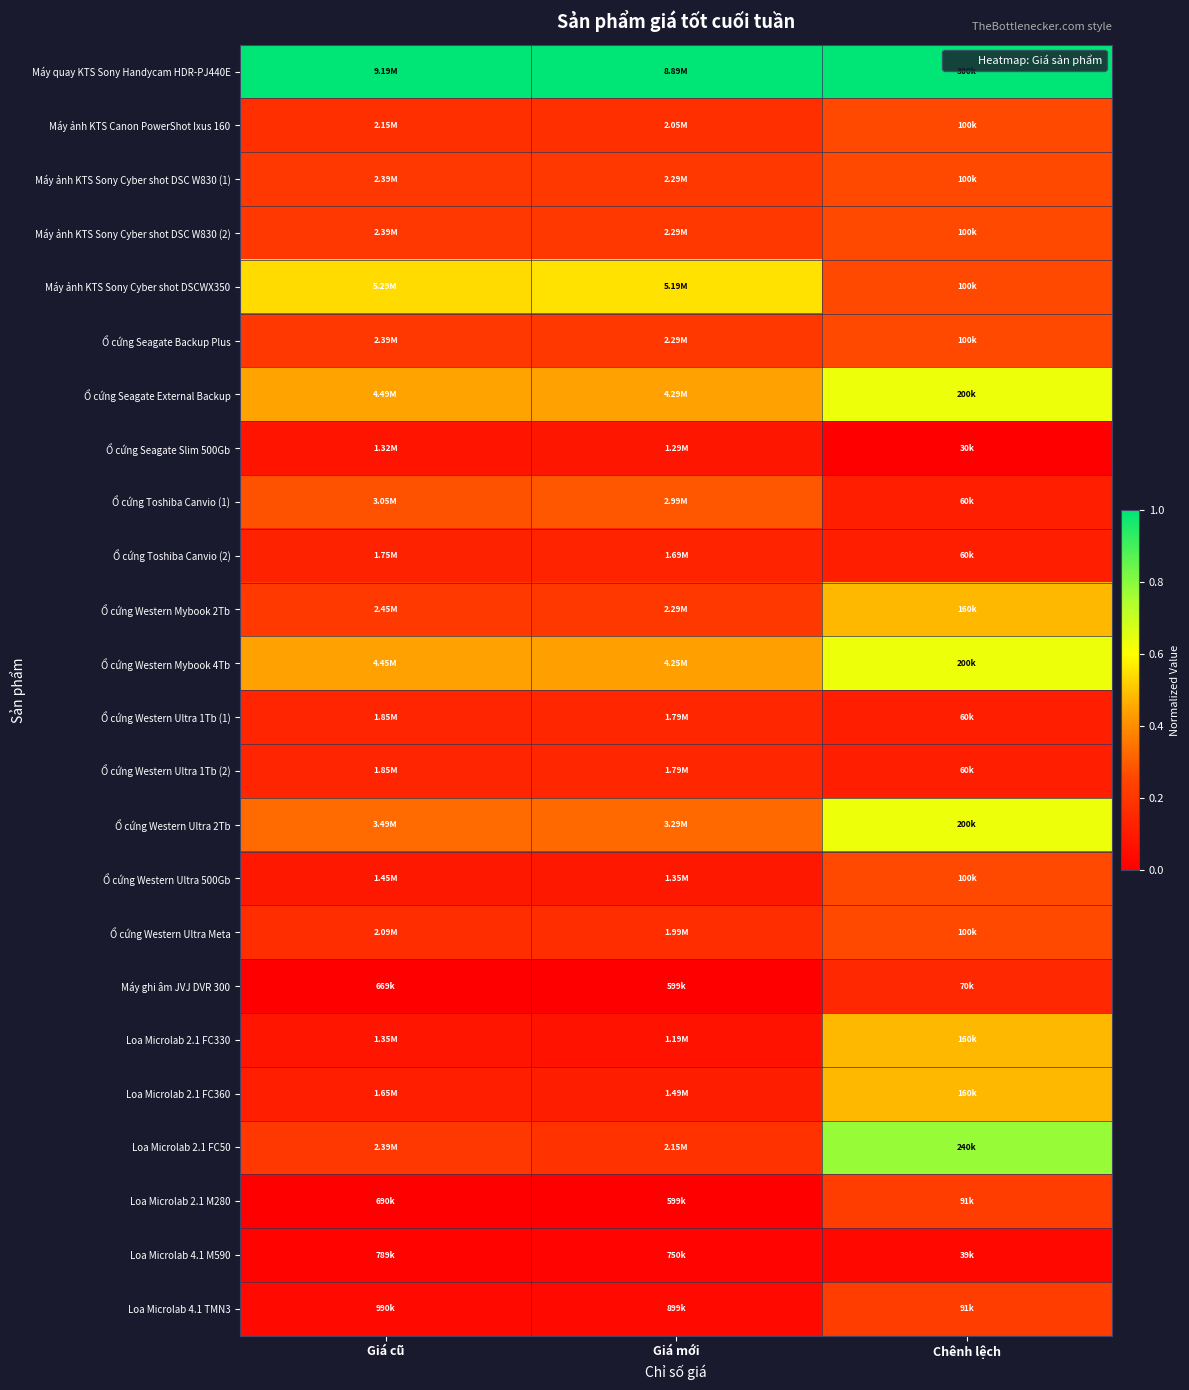

Reading left to right, what are all the values shown in this chart?

Máy quay KTS Sony Handycam HDR-PJ440E: Giá cũ=1.0	Giá mới=1.0	Chênh lệch=1.0
Máy ảnh KTS Canon PowerShot Ixus 160: Giá cũ=0.2	Giá mới=0.2	Chênh lệch=0.3
Máy ảnh KTS Sony Cyber shot DSC W830 (1): Giá cũ=0.2	Giá mới=0.2	Chênh lệch=0.3
Máy ảnh KTS Sony Cyber shot DSC W830 (2): Giá cũ=0.2	Giá mới=0.2	Chênh lệch=0.3
Máy ảnh KTS Sony Cyber shot DSCWX350: Giá cũ=0.5	Giá mới=0.6	Chênh lệch=0.3
Ổ cứng Seagate Backup Plus: Giá cũ=0.2	Giá mới=0.2	Chênh lệch=0.3
Ổ cứng Seagate External Backup: Giá cũ=0.4	Giá mới=0.4	Chênh lệch=0.6
Ổ cứng Seagate Slim 500Gb: Giá cũ=0.1	Giá mới=0.1	Chênh lệch=0.0
Ổ cứng Toshiba Canvio (1): Giá cũ=0.3	Giá mới=0.3	Chênh lệch=0.1
Ổ cứng Toshiba Canvio (2): Giá cũ=0.1	Giá mới=0.1	Chênh lệch=0.1
Ổ cứng Western Mybook 2Tb: Giá cũ=0.2	Giá mới=0.2	Chênh lệch=0.5
Ổ cứng Western Mybook 4Tb: Giá cũ=0.4	Giá mới=0.4	Chênh lệch=0.6
Ổ cứng Western Ultra 1Tb (1): Giá cũ=0.1	Giá mới=0.1	Chênh lệch=0.1
Ổ cứng Western Ultra 1Tb (2): Giá cũ=0.1	Giá mới=0.1	Chênh lệch=0.1
Ổ cứng Western Ultra 2Tb: Giá cũ=0.3	Giá mới=0.3	Chênh lệch=0.6
Ổ cứng Western Ultra 500Gb: Giá cũ=0.1	Giá mới=0.1	Chênh lệch=0.3
Ổ cứng Western Ultra Meta: Giá cũ=0.2	Giá mới=0.2	Chênh lệch=0.3
Máy ghi âm JVJ DVR 300: Giá cũ=0.0	Giá mới=0.0	Chênh lệch=0.1
Loa Microlab 2.1 FC330: Giá cũ=0.1	Giá mới=0.1	Chênh lệch=0.5
Loa Microlab 2.1 FC360: Giá cũ=0.1	Giá mới=0.1	Chênh lệch=0.5
Loa Microlab 2.1 FC50: Giá cũ=0.2	Giá mới=0.2	Chênh lệch=0.8
Loa Microlab 2.1 M280: Giá cũ=0.0	Giá mới=0.0	Chênh lệch=0.2
Loa Microlab 4.1 M590: Giá cũ=0.0	Giá mới=0.0	Chênh lệch=0.0
Loa Microlab 4.1 TMN3: Giá cũ=0.0	Giá mới=0.0	Chênh lệch=0.2